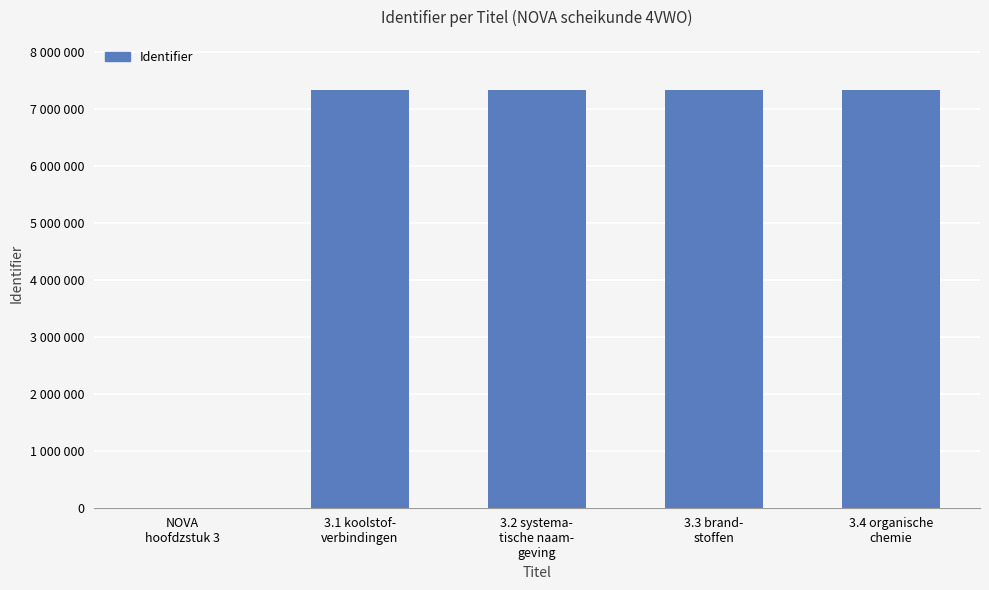

Where is the data nearest to the value 3668844?

3.1 koolstof-
verbindingen